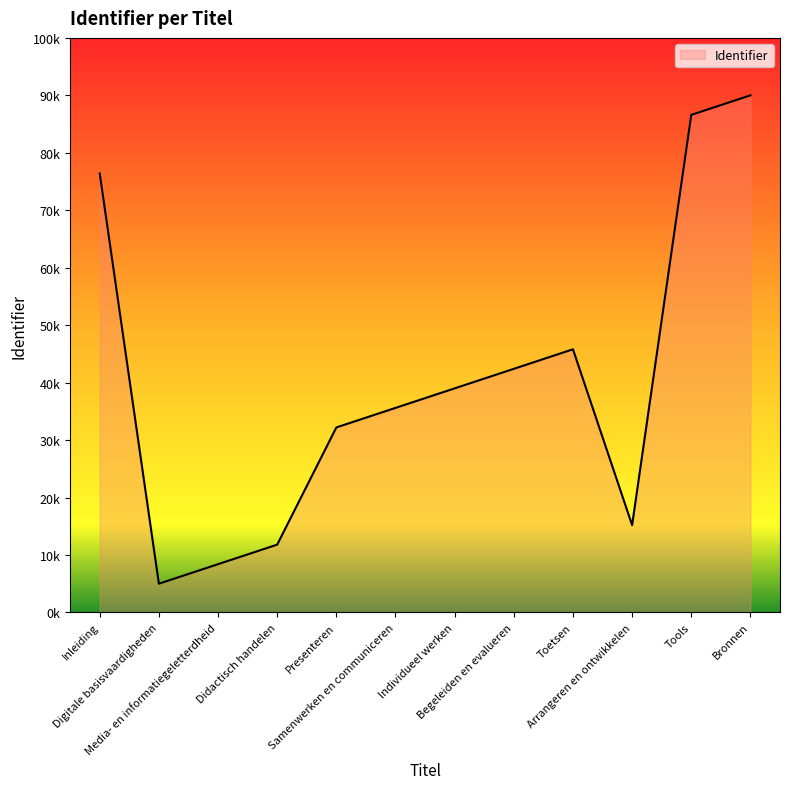

At which category does the data reach its first local peak?

Toetsen